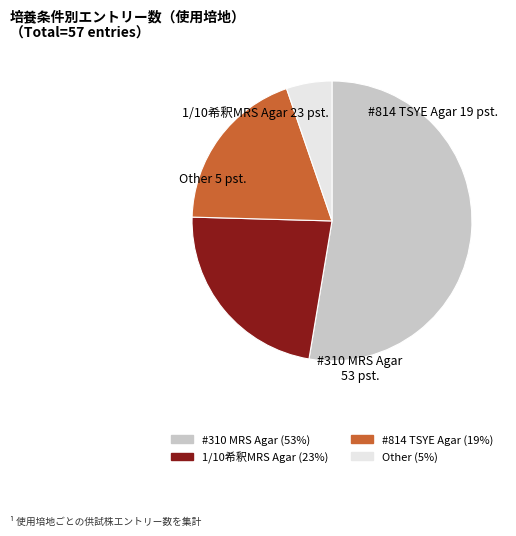

How many segments does this pie chart have?

4